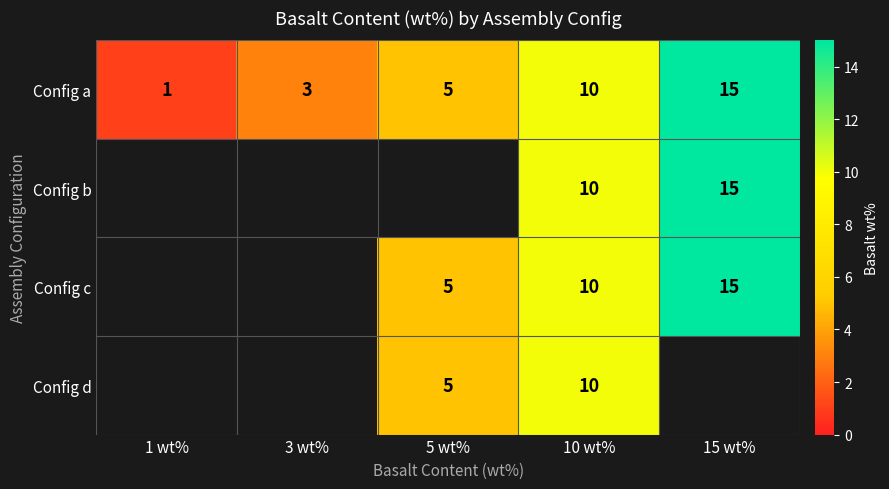

How many values in the Config a series are below 5?

2